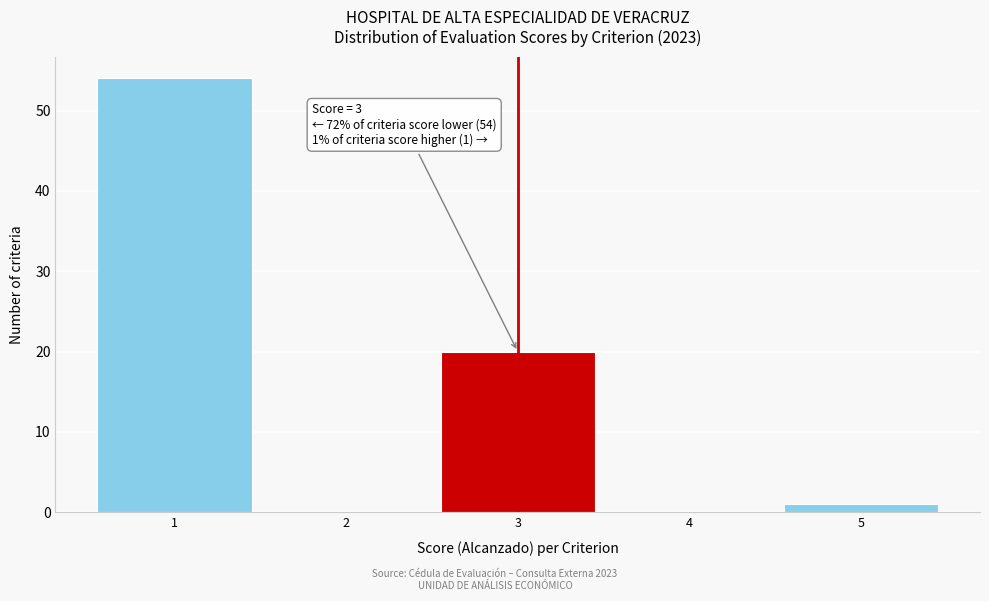

Which range on the x-axis has the tallest bar?

0.5 to 1.5